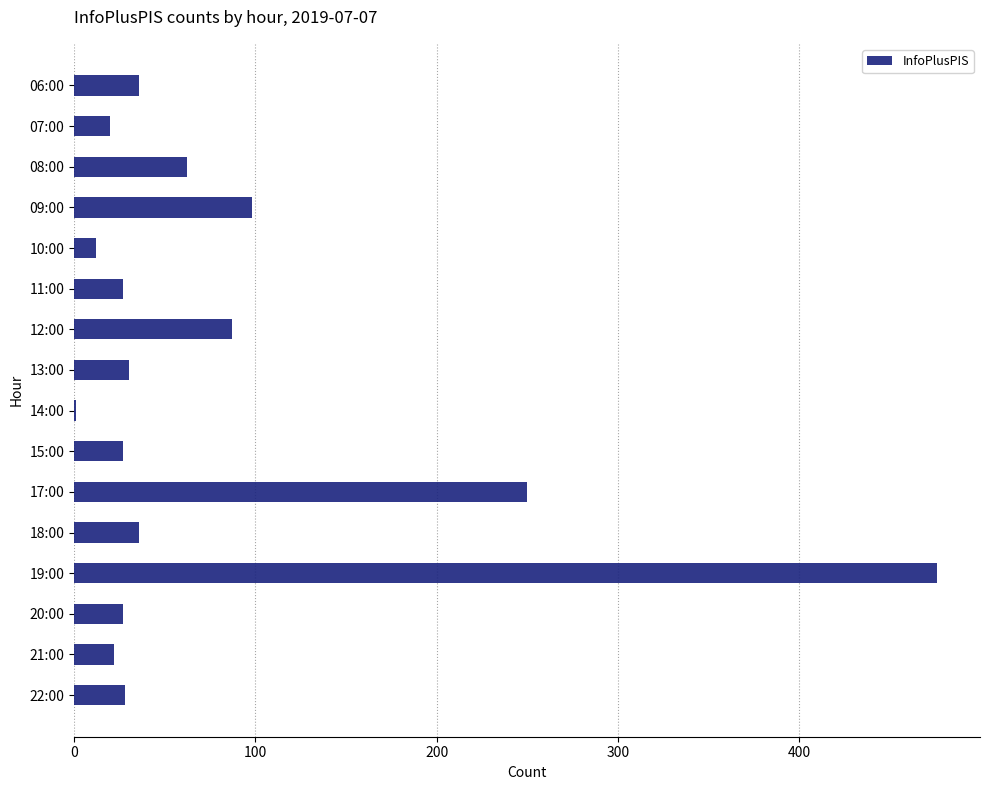

What is the ratio of the value at 08:00 to the value at 13:00?

2.1